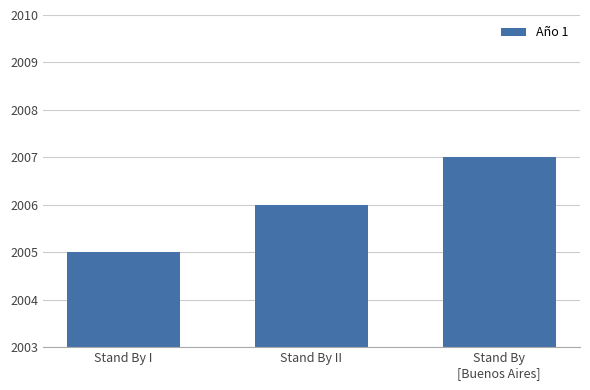

Reading right to left, transcribe all the data shown in this chart.

Stand By
[Buenos Aires]=2007	Stand By II=2006	Stand By I=2005